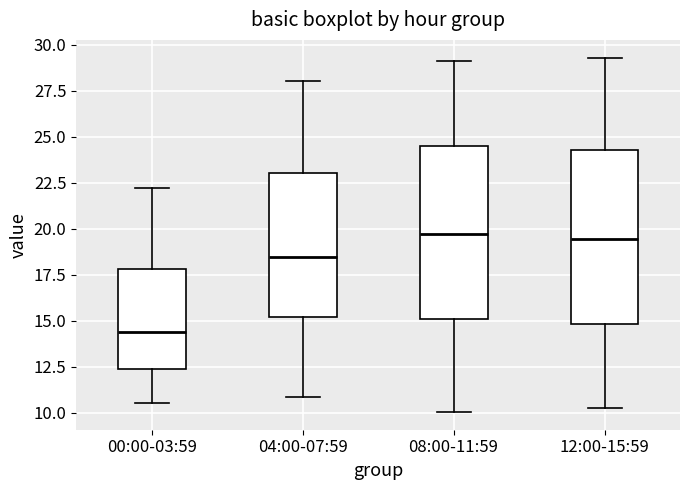

Reading left to right, read every box against the y-axis: the position of its median line, the range the box covers, and the ends of its whiskers. The values are not printed on the chart, so give them approximately, as read against the axis.

00:00-03:59: median 14.5, box 12.5 to 18.0, whiskers 10.5 to 22.0
04:00-07:59: median 18.5, box 15.0 to 23.0, whiskers 11.0 to 28.0
08:00-11:59: median 19.5, box 15.0 to 24.5, whiskers 10.0 to 29.0
12:00-15:59: median 19.5, box 15.0 to 24.5, whiskers 10.0 to 29.5